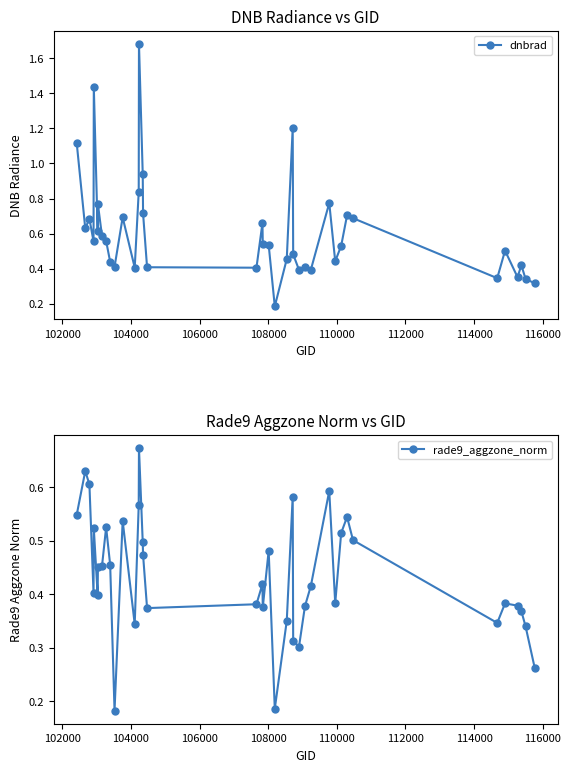

How many interior local valleys does the rade9_aggzone_norm series have?

10